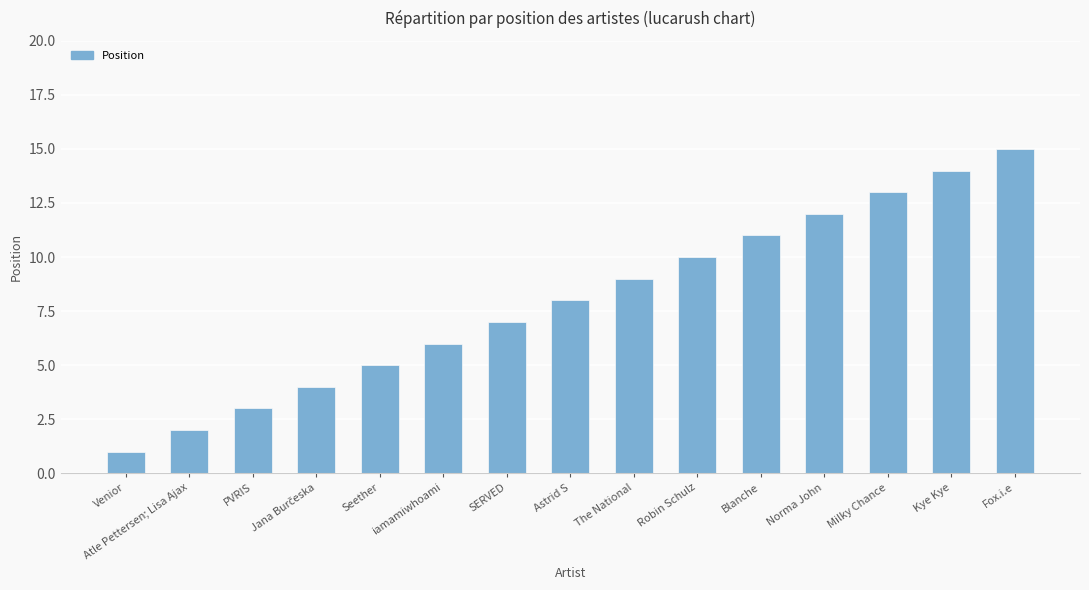

The chart shows a value of 3 at The National. True or false?

False